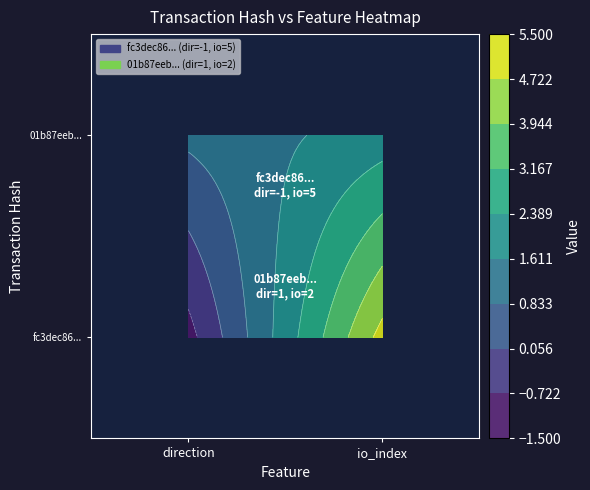

List the series in order of their overall mean, highest first.

fc3dec86..., 01b87eeb...